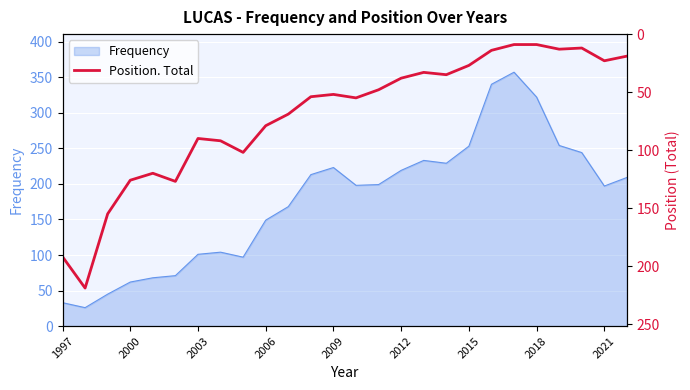

What is the minimum value for Frequency?

26